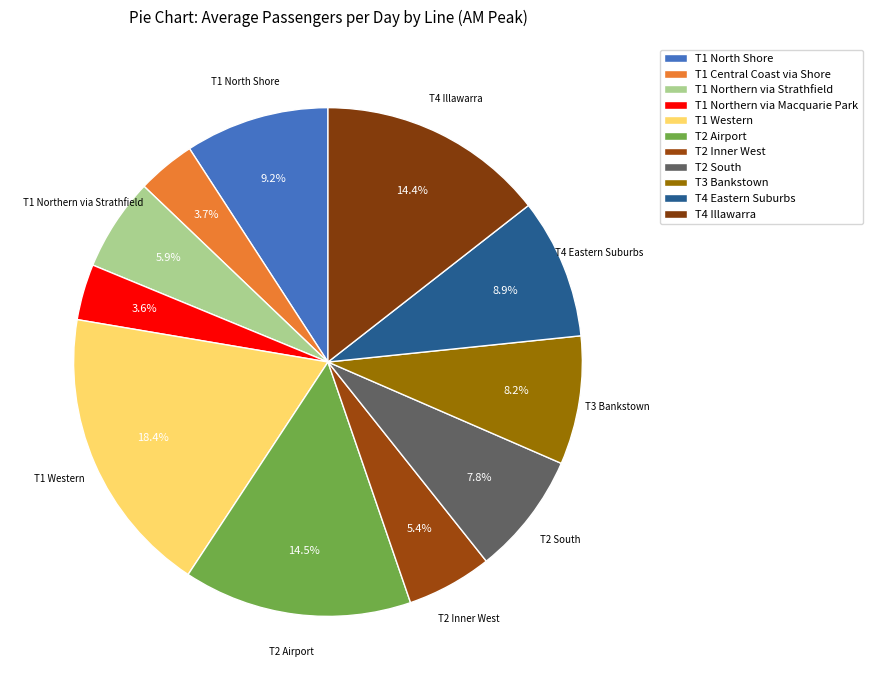

Which slice is the smallest?

T1 Northern via Macquarie Park